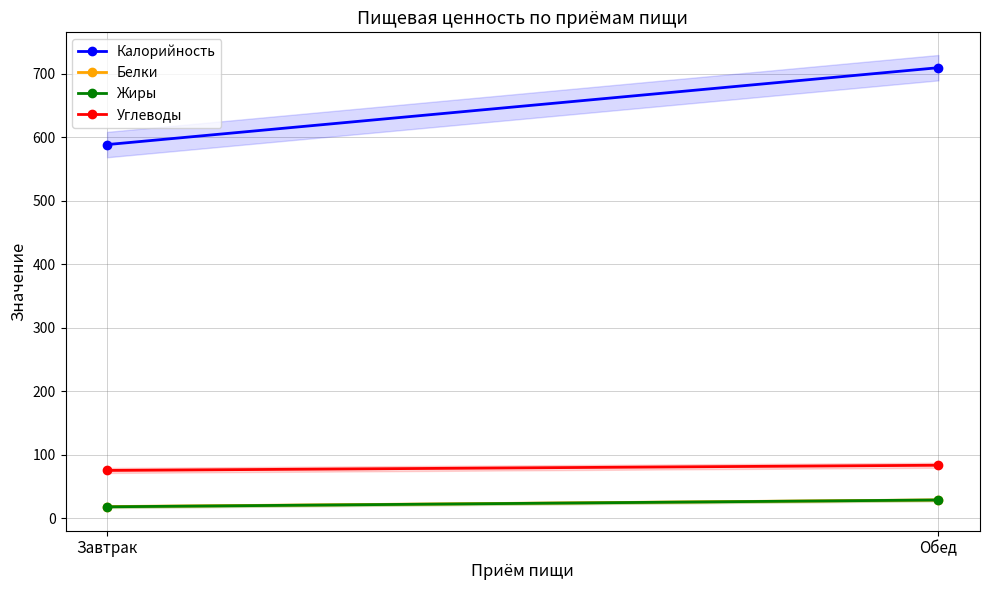

Rank the series by their maximum value, from highest to lowest.

Калорийность, Углеводы, Белки, Жиры